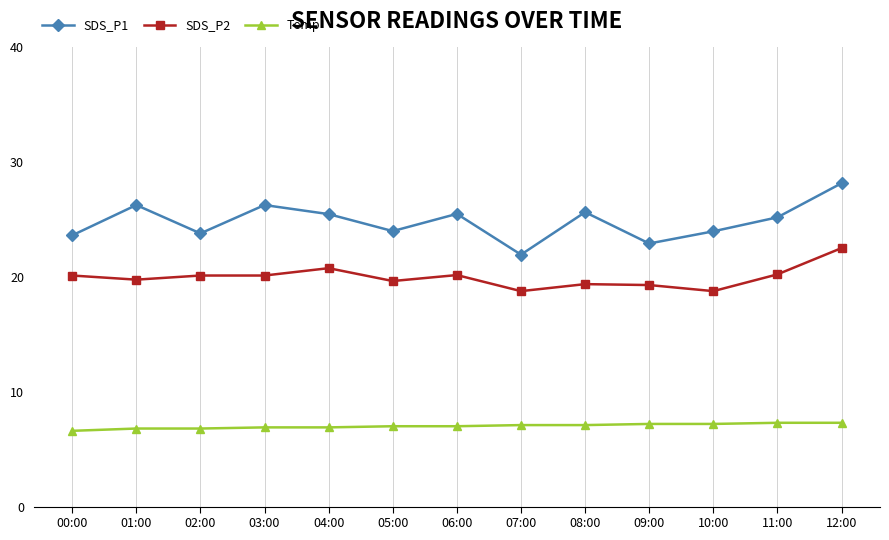

Rank the series at 09:00 from lowest to highest value.

Temp, SDS_P2, SDS_P1